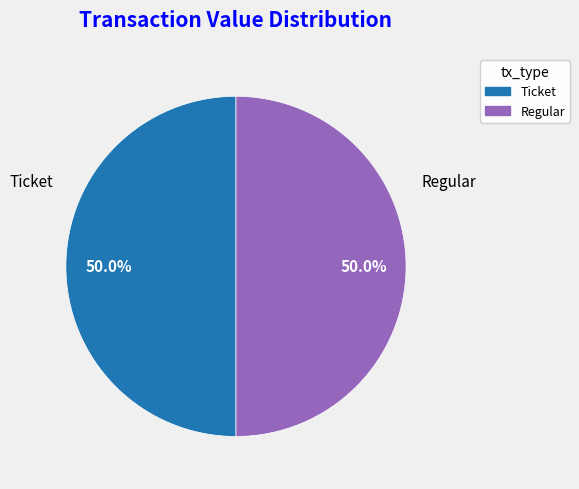

Approximately how many times larger is the value at Ticket compared to Regular?

1.0